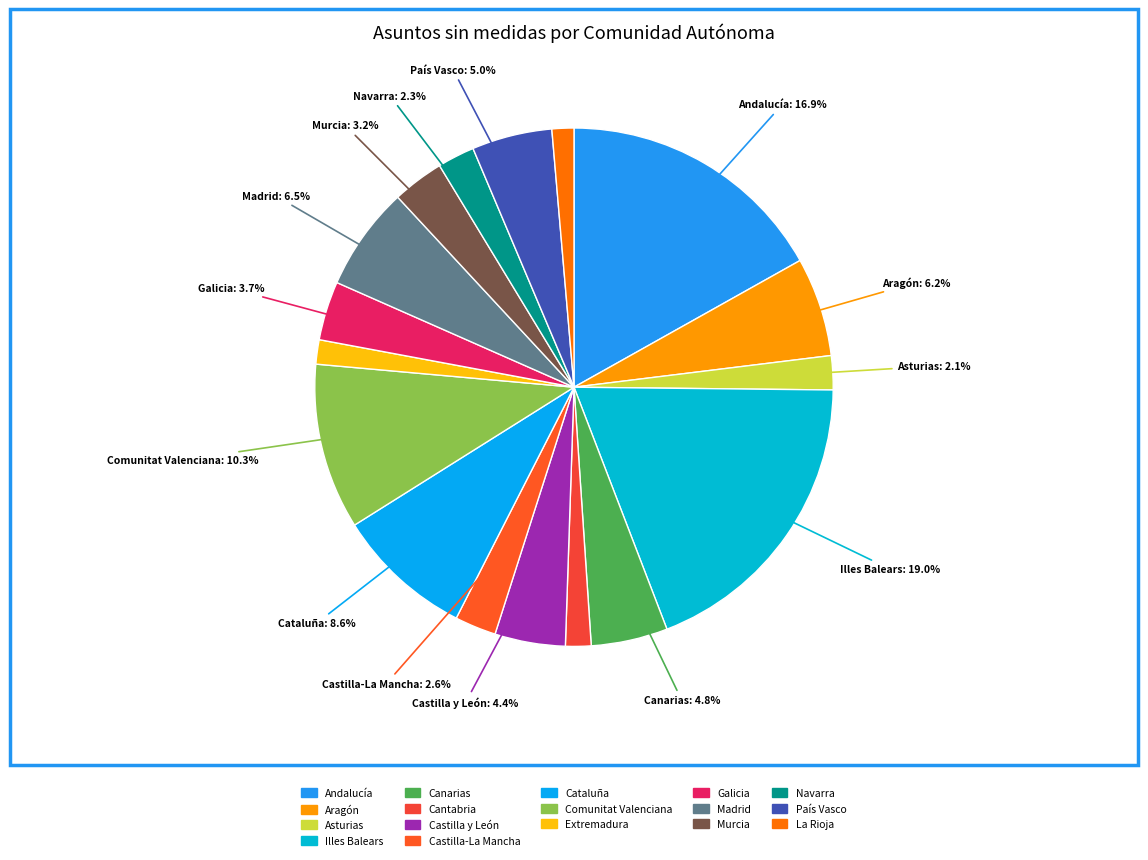

To the nearest percent, what is the combined percentage of Castilla y León and Galicia?

8%